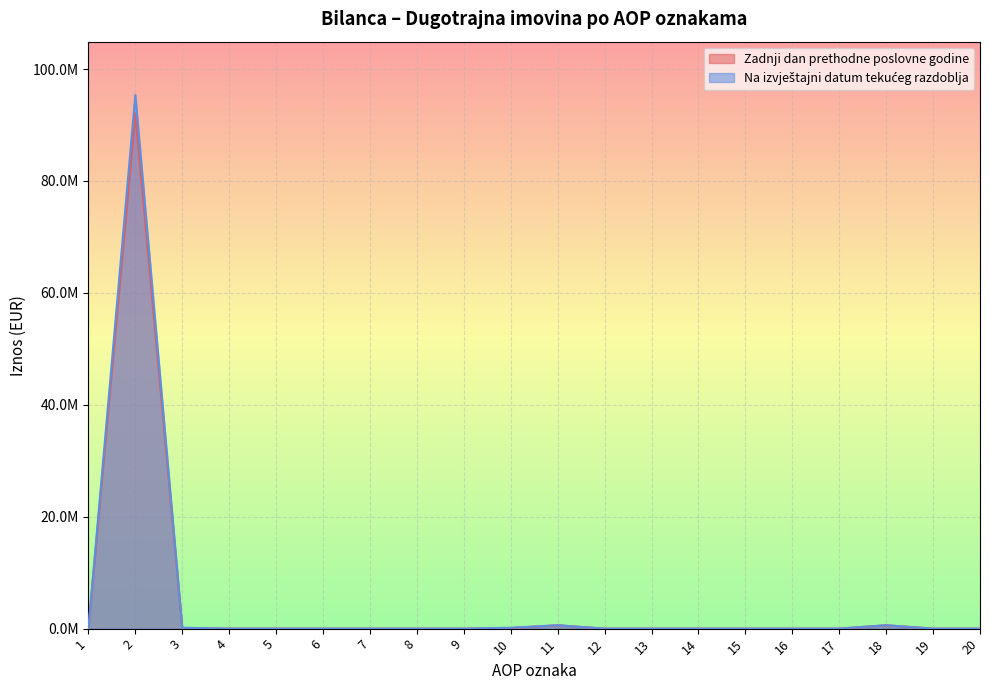

At which category does Zadnji dan prethodne poslovne godine reach its first local valley?

4